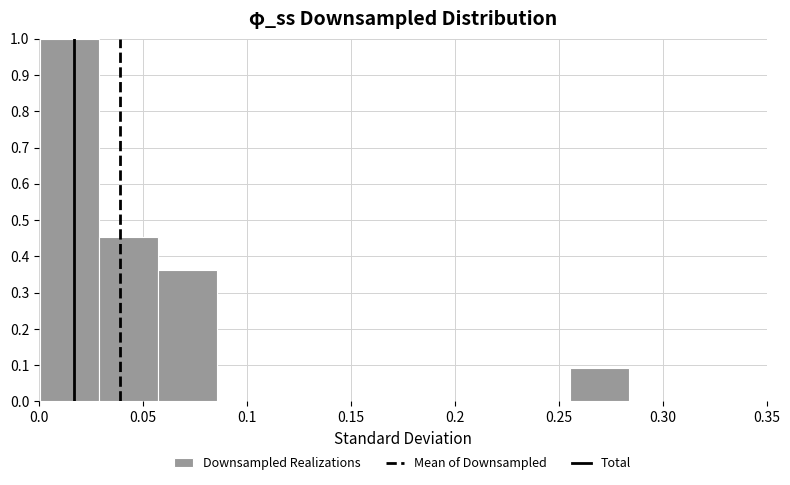

Over which range of the x-axis is the bar tallest?

0.000 to 0.030